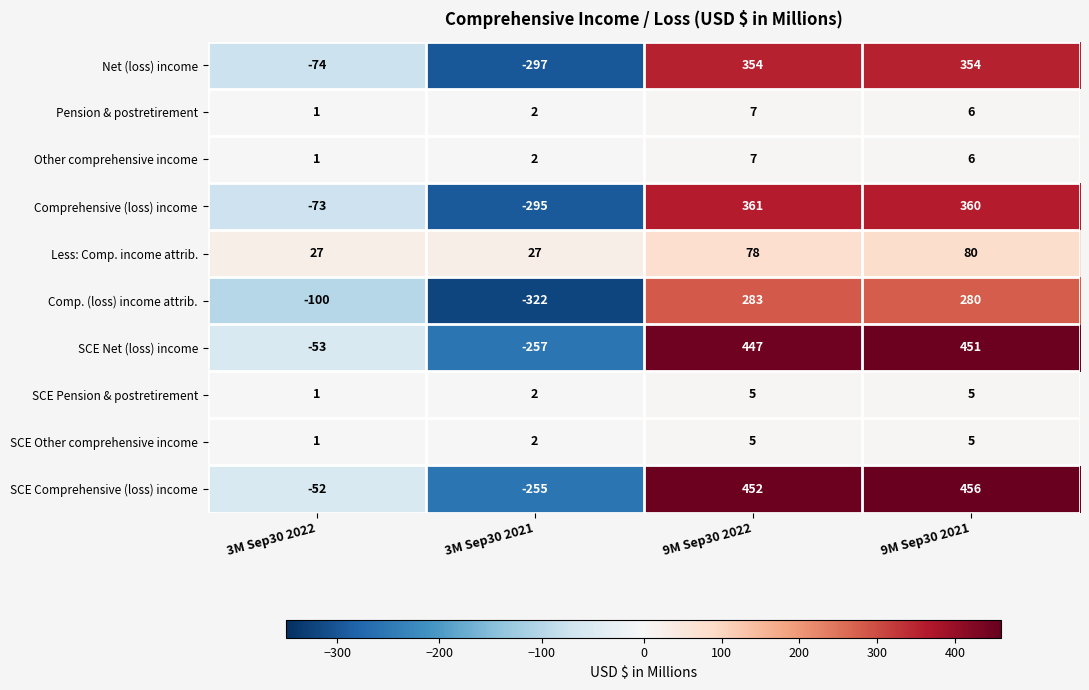

How many series are shown in this chart?

10